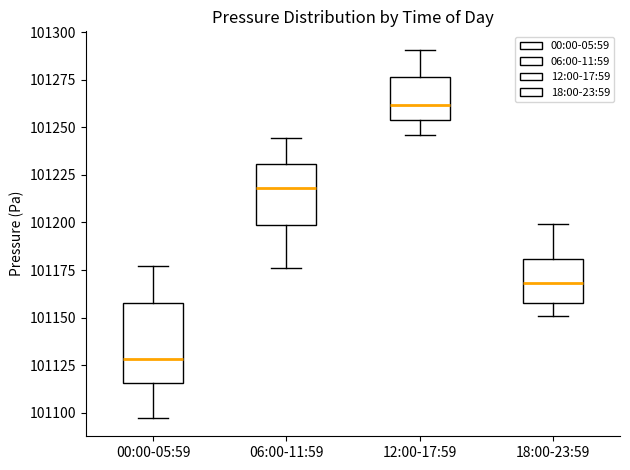

Which box is the tallest, from its lower edge to its upper edge?

00:00-05:59